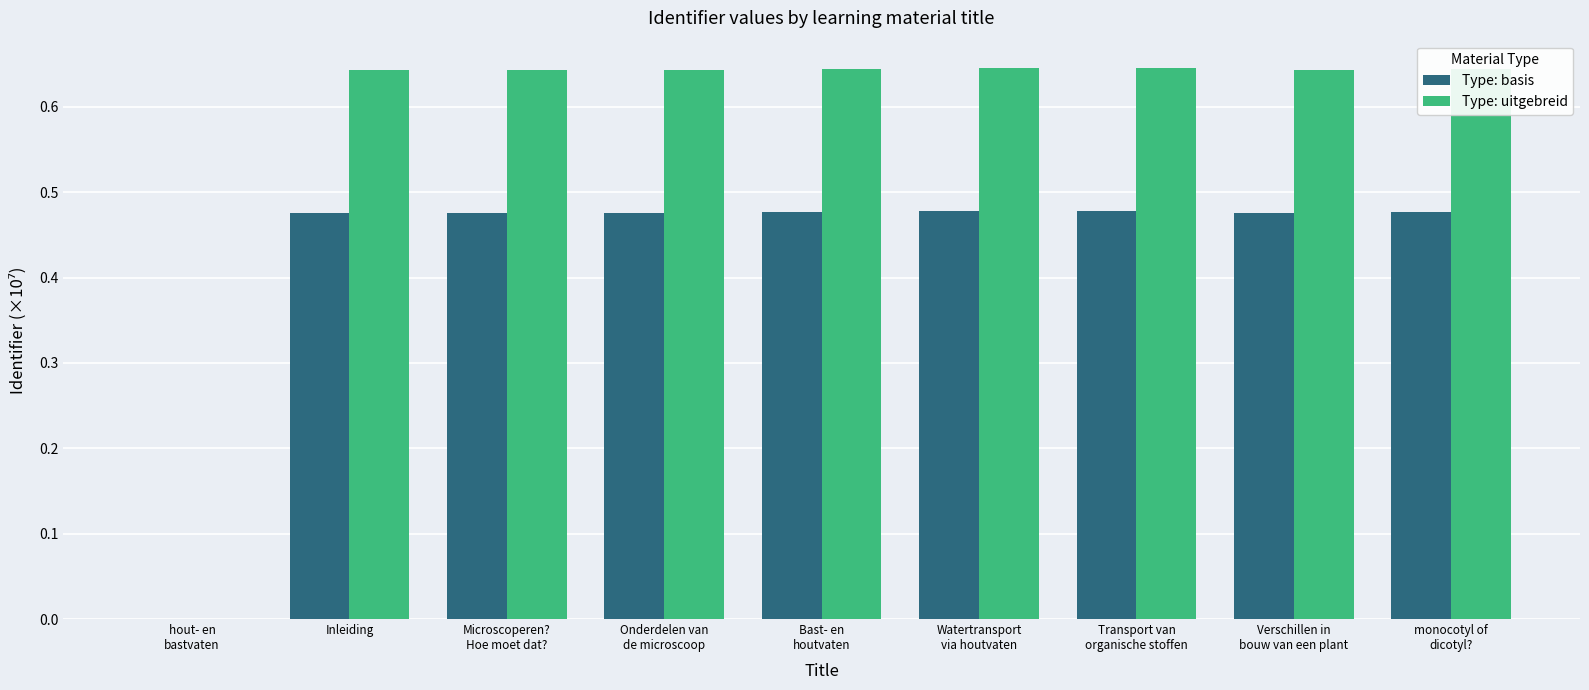

What is the sum of all Type: uitgebreid values?

5.1